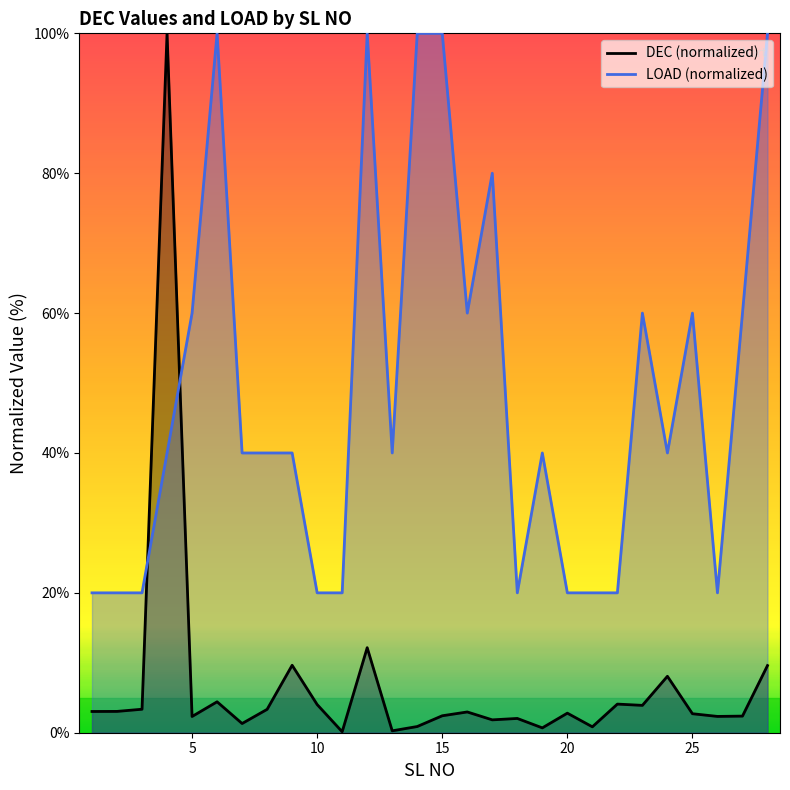

What is the difference between the highest and lowest values at 21?

19.2